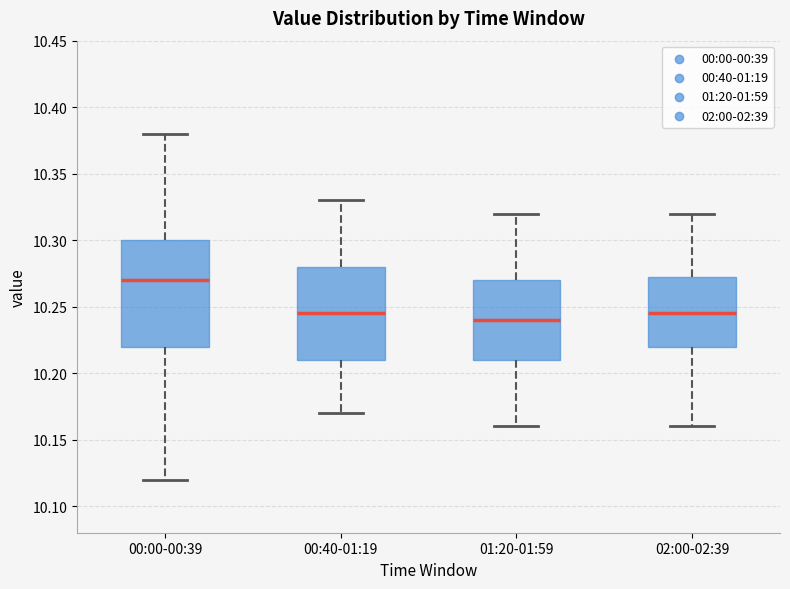

Which box's median line is the highest?

00:00-00:39